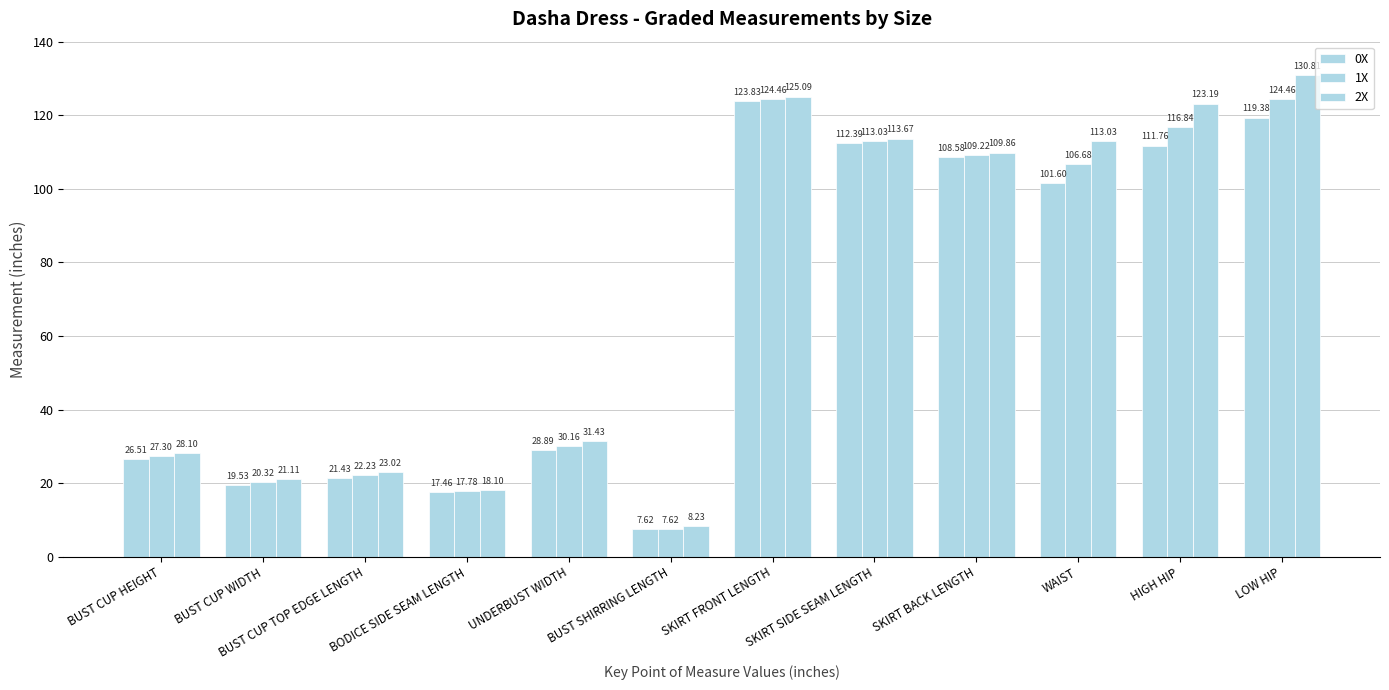

How many values in the 2X series are below 109?

6